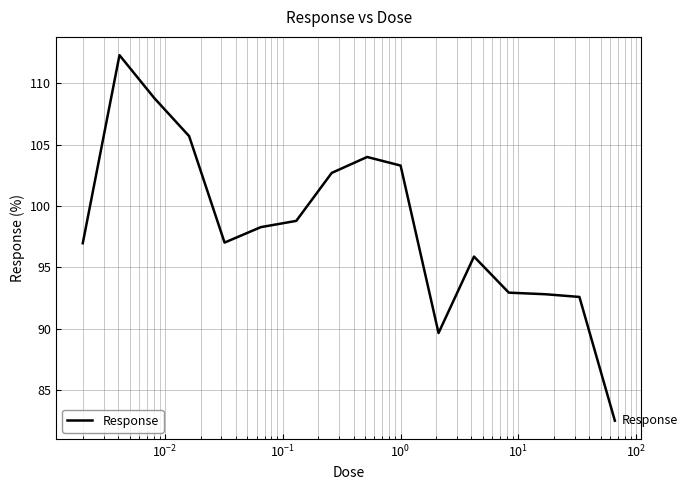

True or false: the data has more than 1 interior local peaks.

True